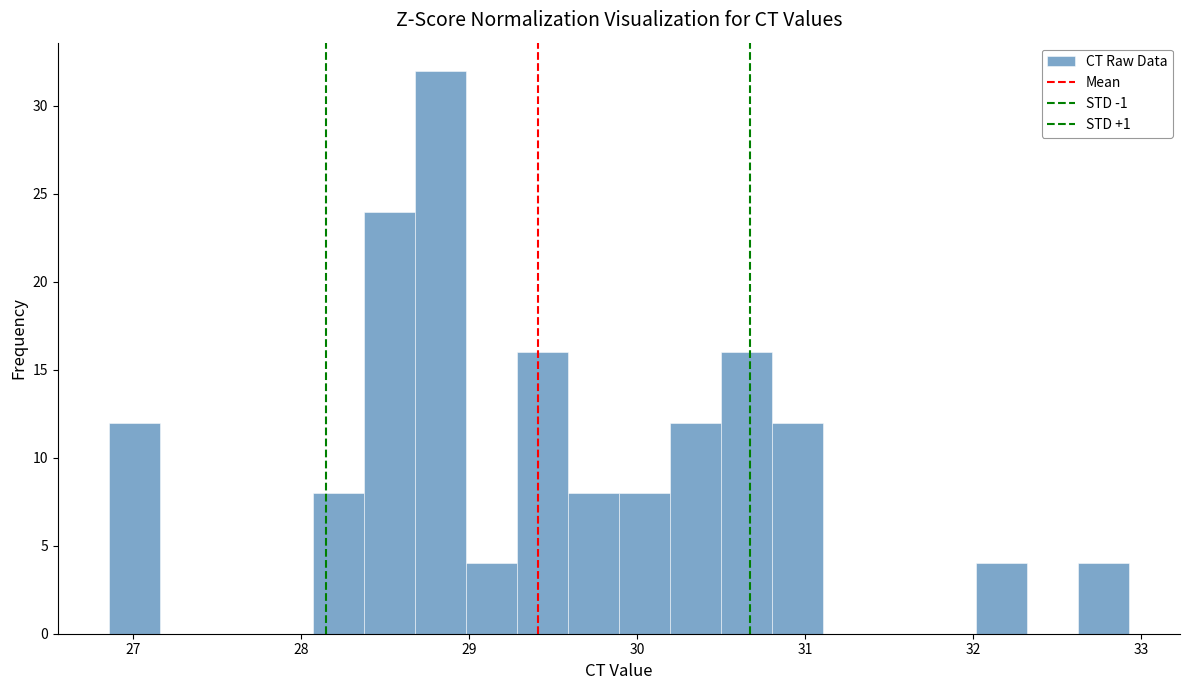

Read against the x-axis, roughly where is the centre of the tallest bar?

28.8